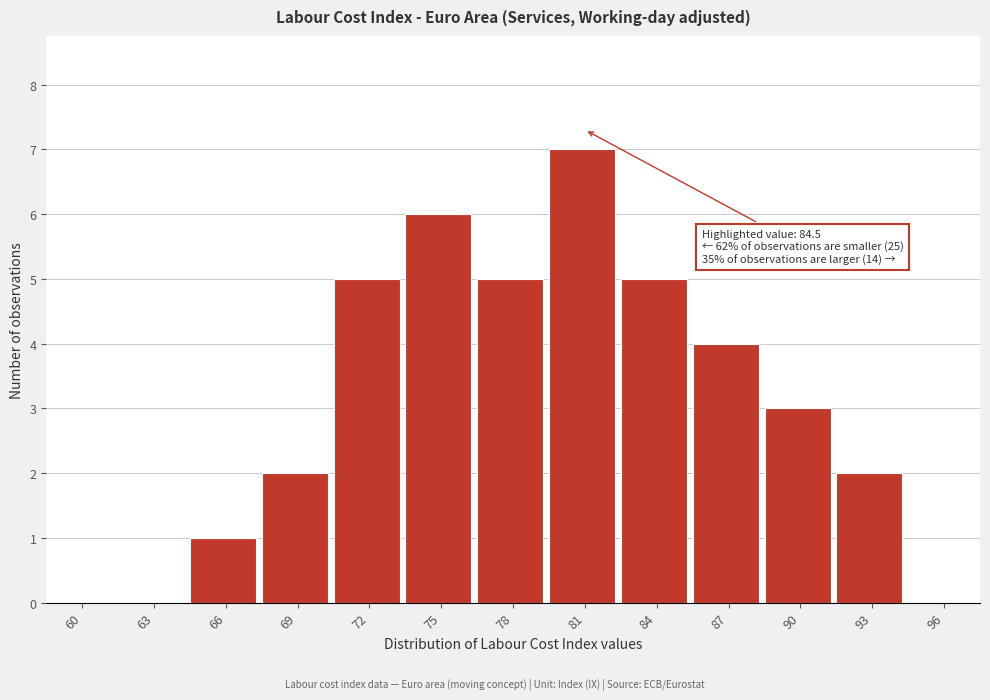

Reading left to right, transcribe all the data shown in this chart.

60=0	63=0	66=1	69=2	72=5	75=6	78=5	81=7	84=5	87=4	90=3	93=2	96=0